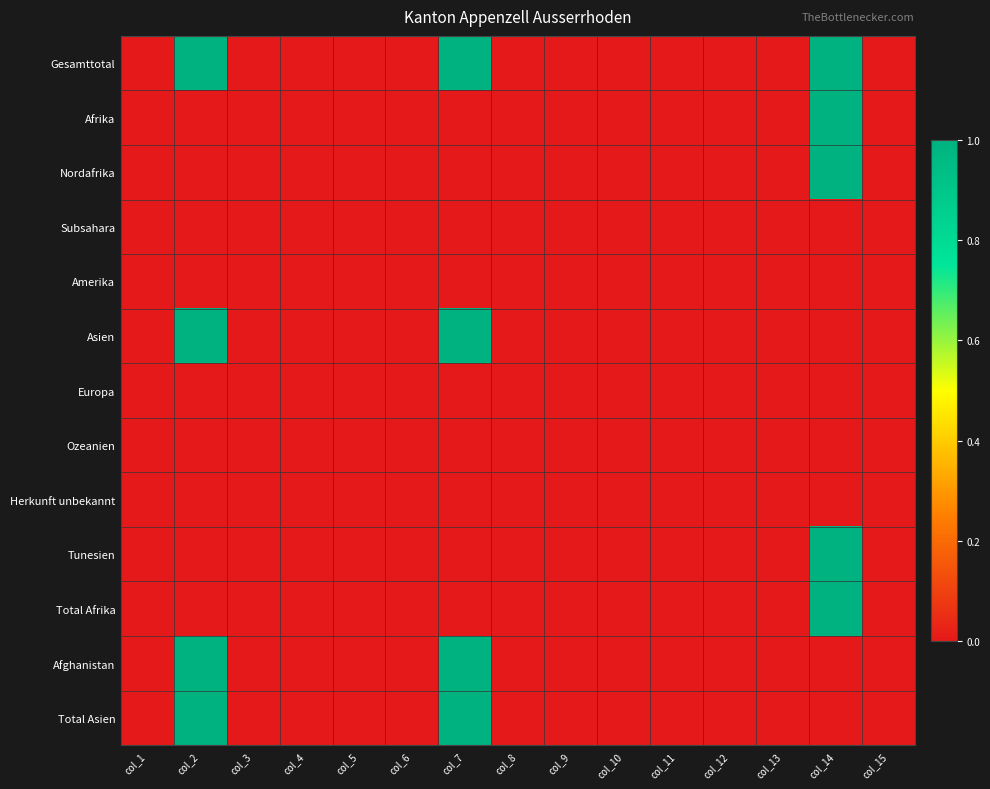

Which series has the widest spread of values?

Gesamttotal